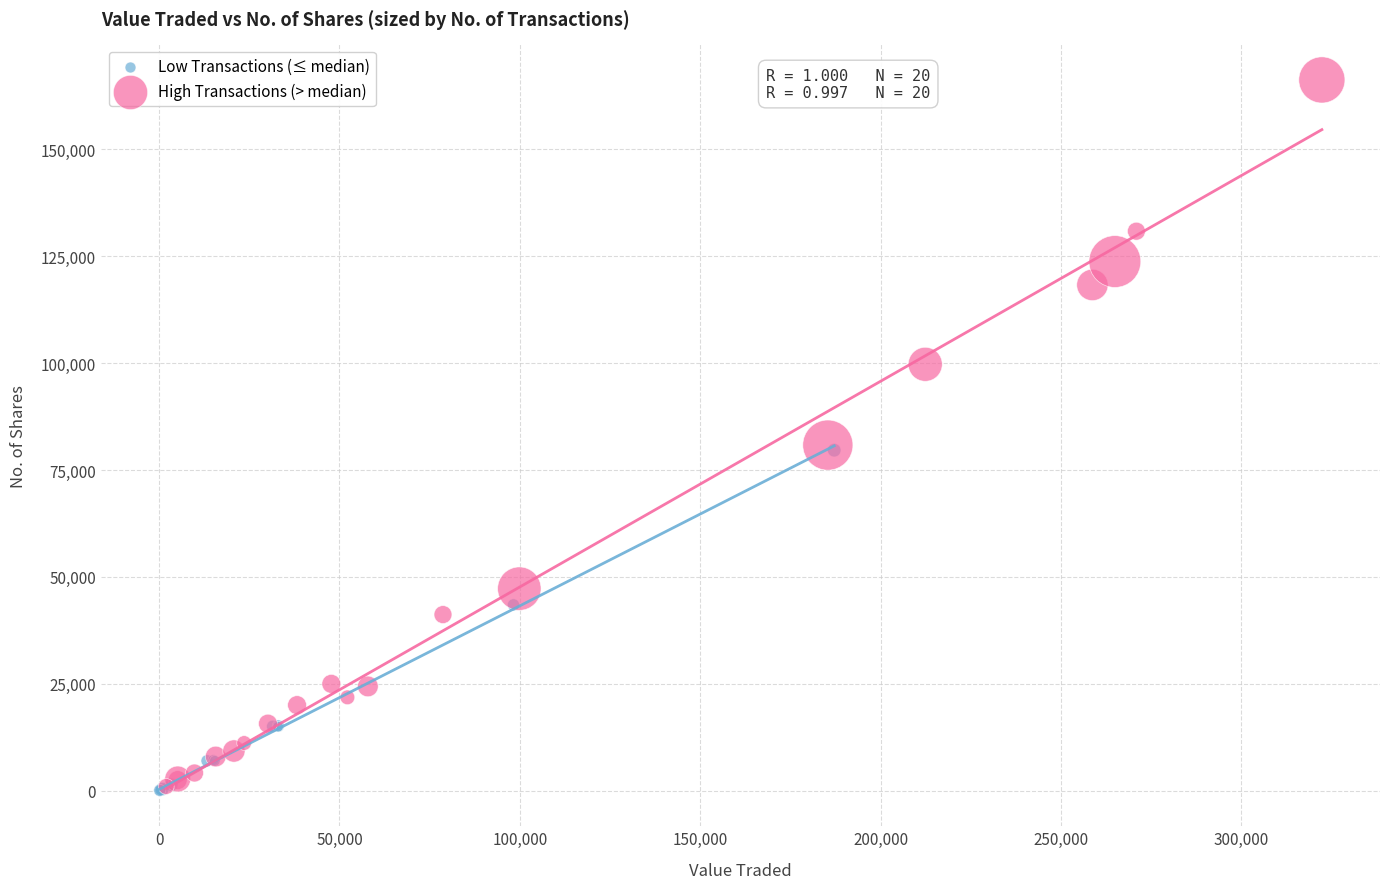

Which series reaches the maximum Y coordinate?

High Transactions (> median)